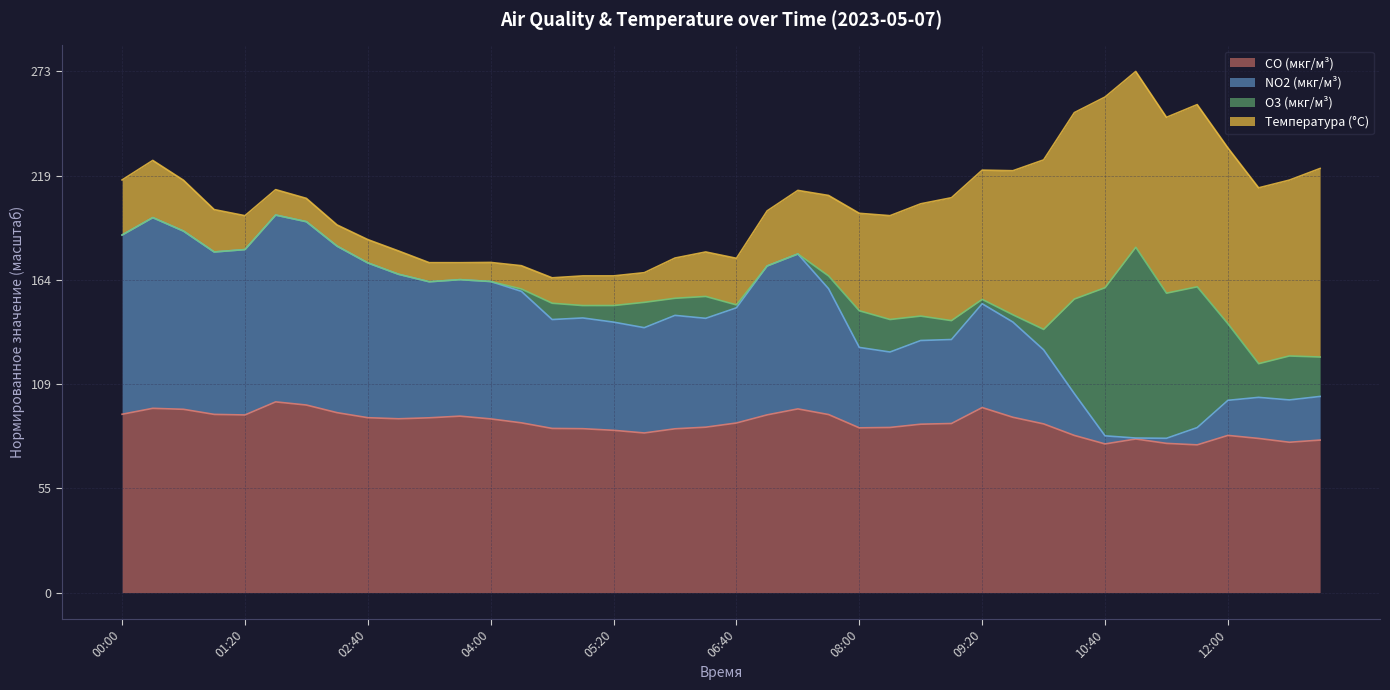

Which series changed the most between 09:20 and 09:40?

NO2 (мкг/м³)